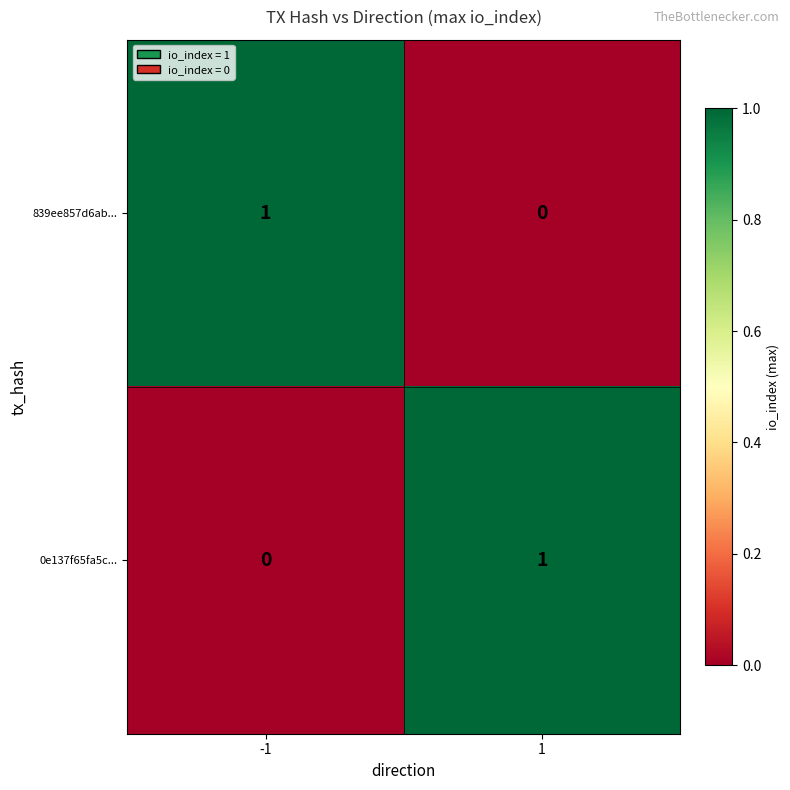

Rank the series at 1 from lowest to highest value.

839ee857d6ab..., 0e137f65fa5c...